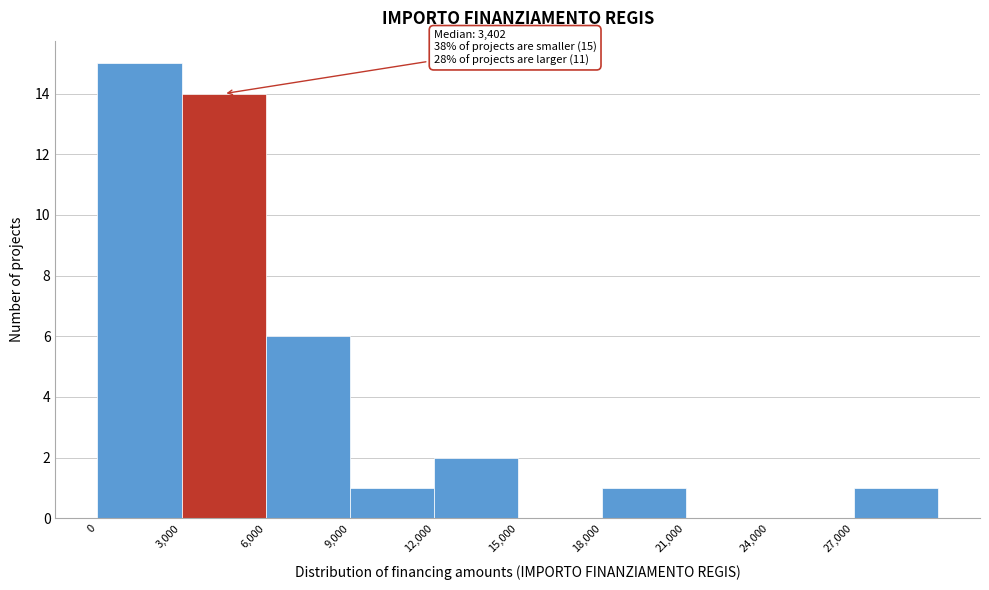

Over which range of the x-axis is the bar tallest?

0 to 3000